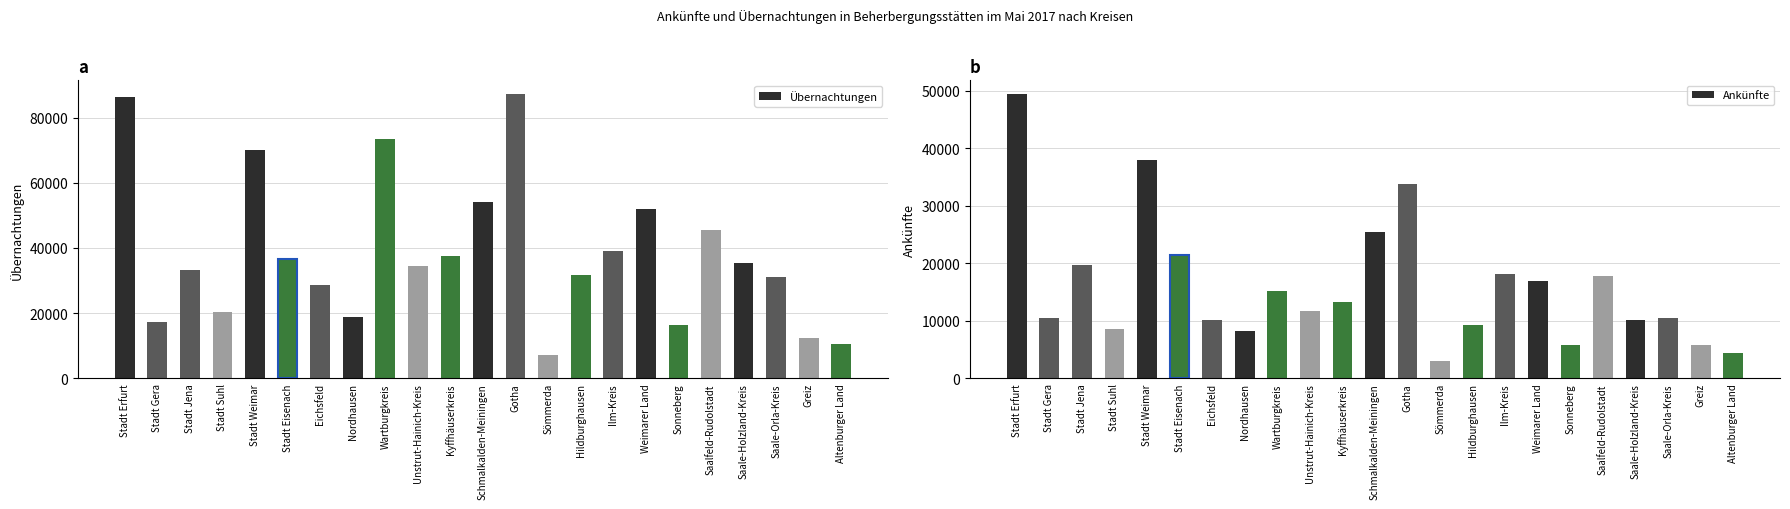

Which series has the largest total across all categories?

Übernachtungen